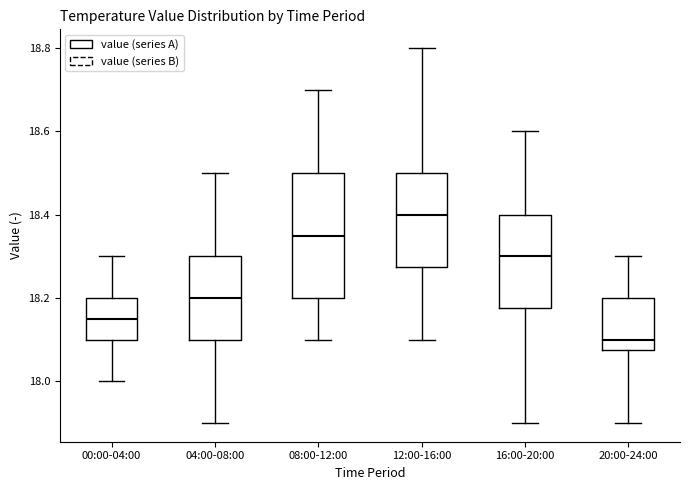

Reading left to right, transcribe this box plot: for each box, give where its median line is, the range the box spans, and where its two whiskers end, as read against the y-axis. The values are not printed on the chart, so give them approximately, as read against the axis.

00:00-04:00: median 18.16, box 18.10 to 18.20, whiskers 18.00 to 18.30
04:00-08:00: median 18.20, box 18.10 to 18.30, whiskers 17.90 to 18.50
08:00-12:00: median 18.36, box 18.20 to 18.50, whiskers 18.10 to 18.70
12:00-16:00: median 18.40, box 18.28 to 18.50, whiskers 18.10 to 18.80
16:00-20:00: median 18.30, box 18.18 to 18.40, whiskers 17.90 to 18.60
20:00-24:00: median 18.10, box 18.08 to 18.20, whiskers 17.90 to 18.30